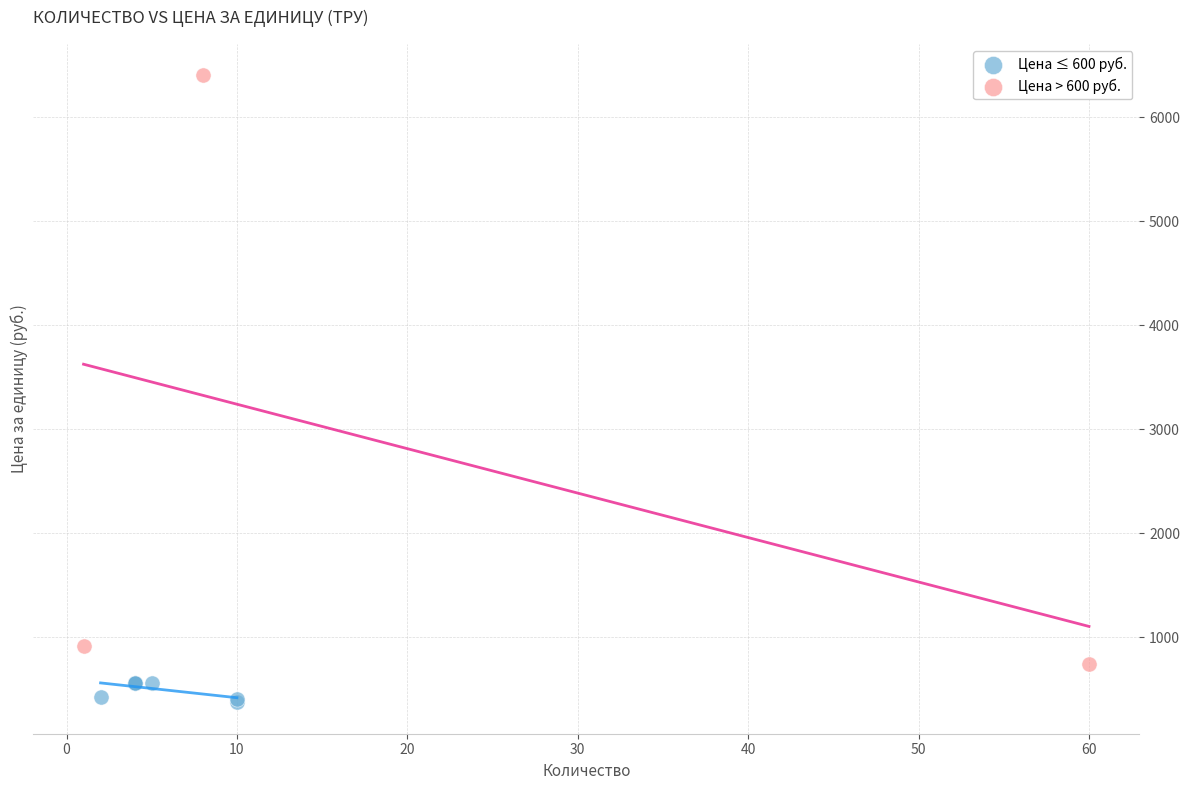

Which series reaches the maximum Y coordinate?

Цена > 600 руб.